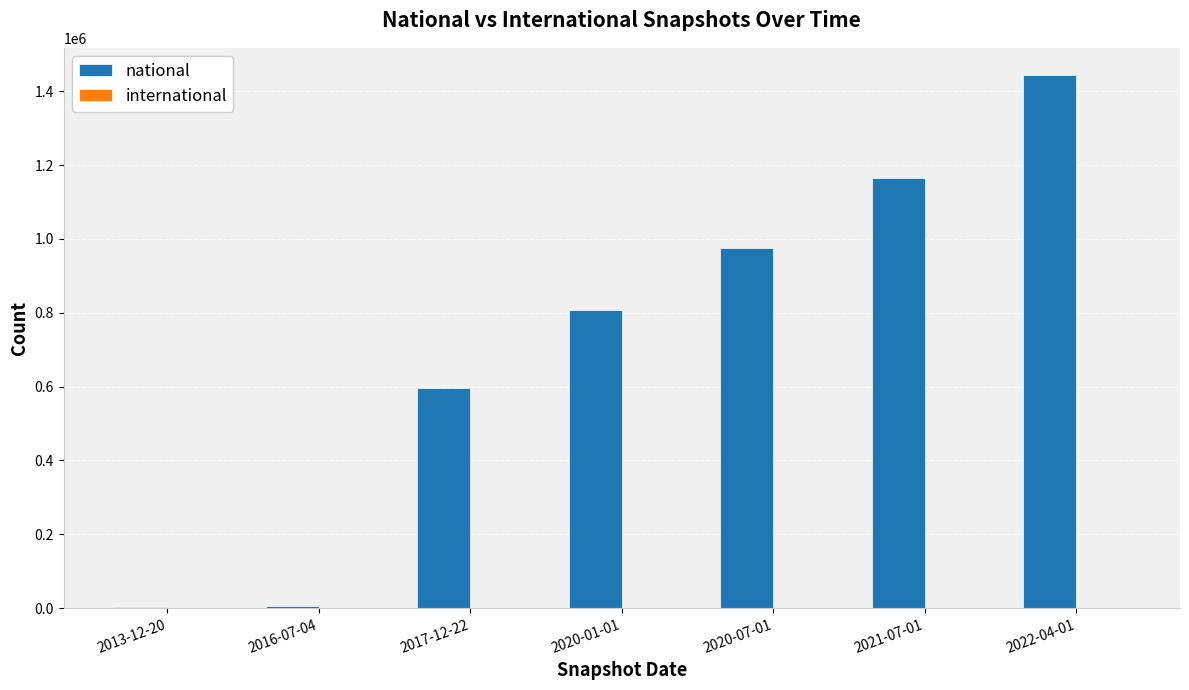

At which category is the sum across all series the highest?

2022-04-01